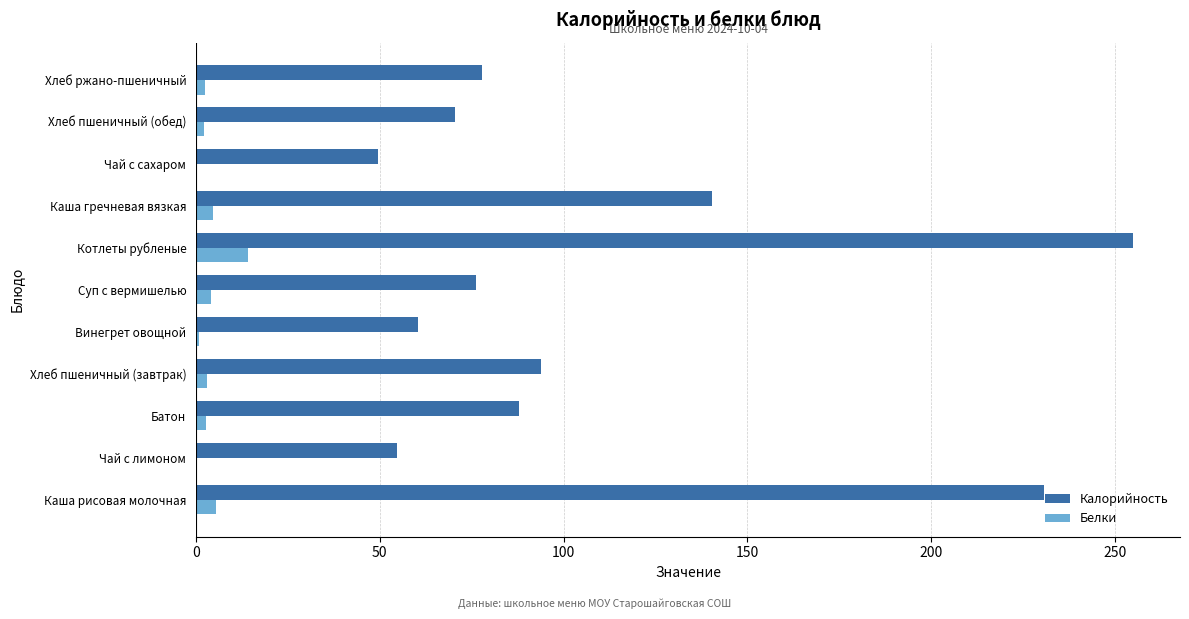

Is it true that Белки equals 14.2 at Котлеты рубленые?

True